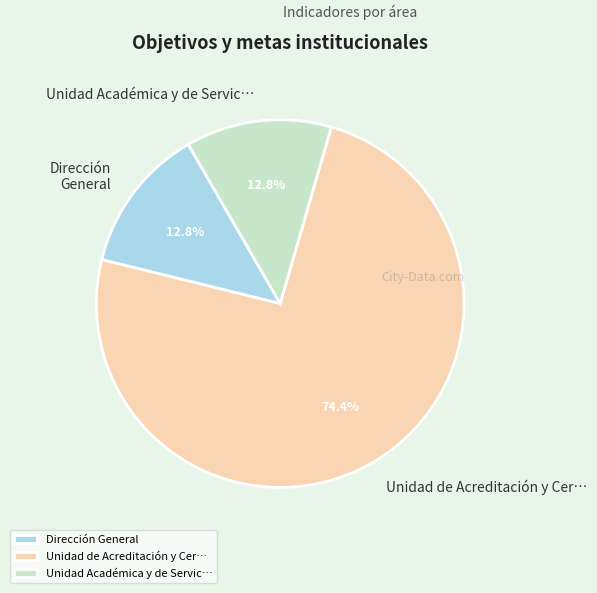

Between Unidad de Acreditación y Cer… and Dirección General, which is larger?

Unidad de Acreditación y Cer…